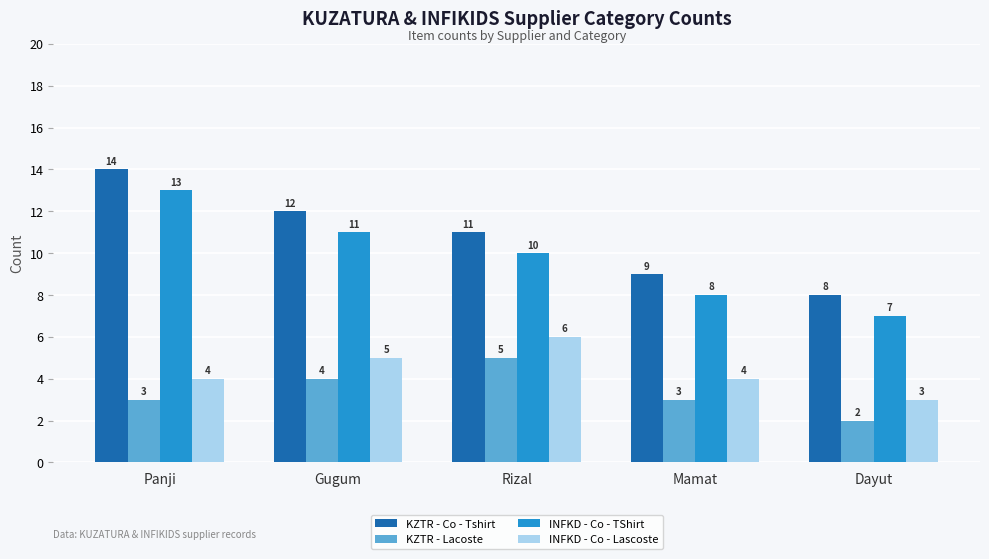

Where is KZTR - Co - Tshirt nearest to the value 11?

Rizal